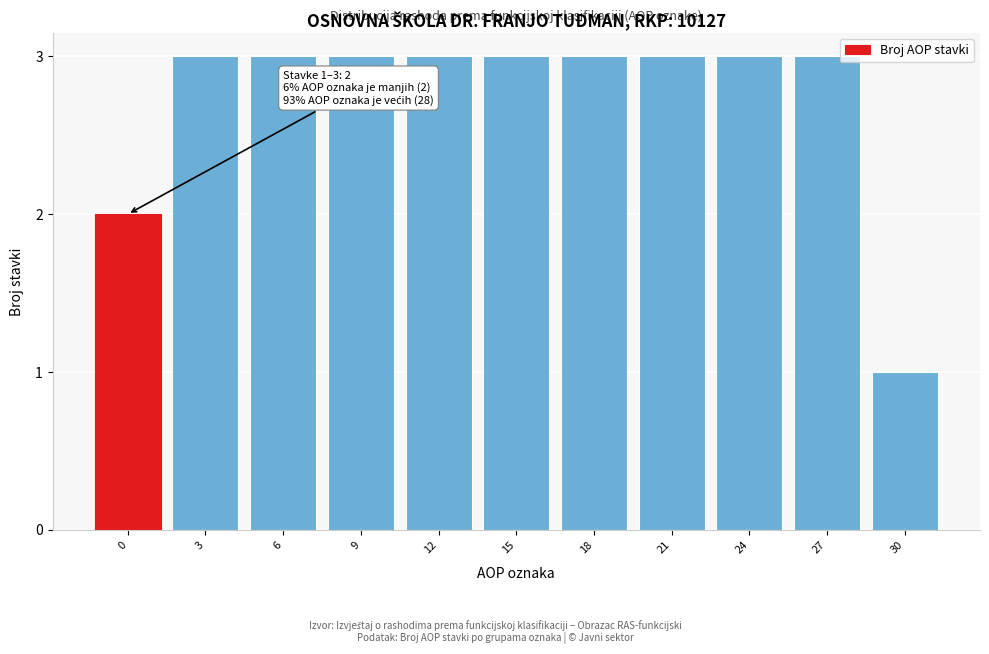

Reading left to right, transcribe all the data shown in this chart.

2	3	3	3	3	3	3	3	3	3	1